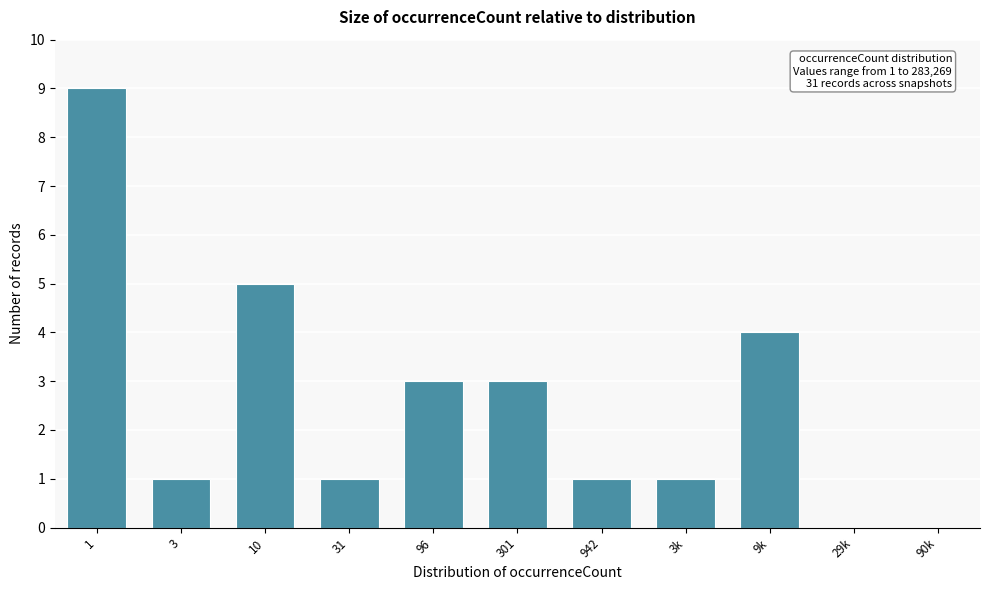

Reading left to right, list all the values displayed in this chart.

1=9	3=1	10=5	31=1	96=3	301=3	942=1	3k=1	9k=4	29k=0	90k=0